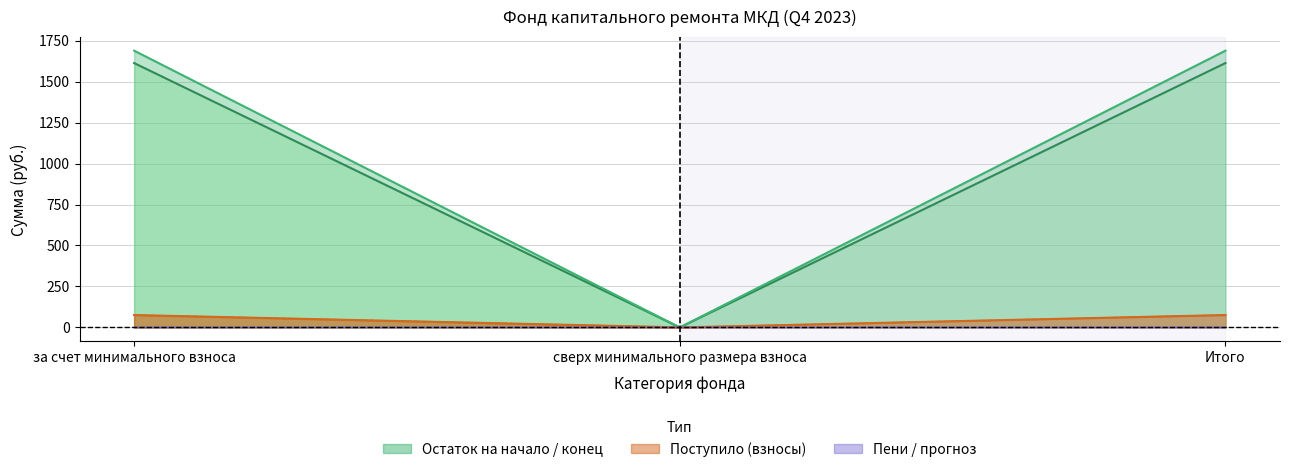

Which has a higher value, за счет минимального взноса or Итого?

за счет минимального взноса